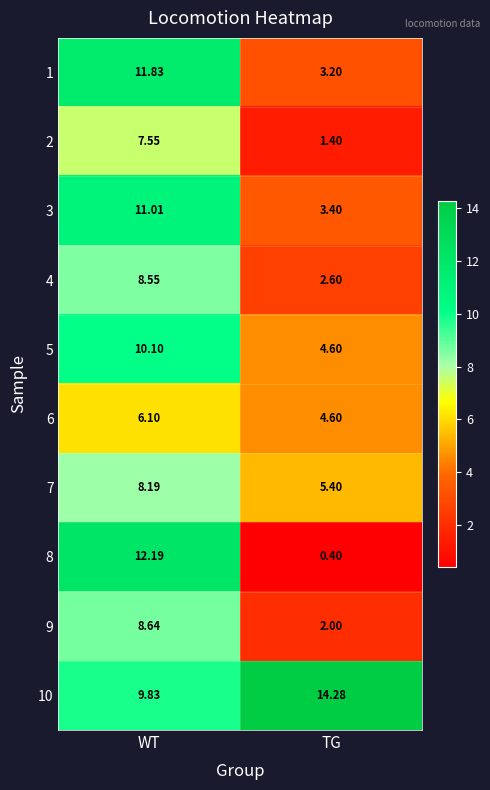

List the series in order of their peak value, highest first.

10, 8, 1, 3, 5, 9, 4, 7, 2, 6